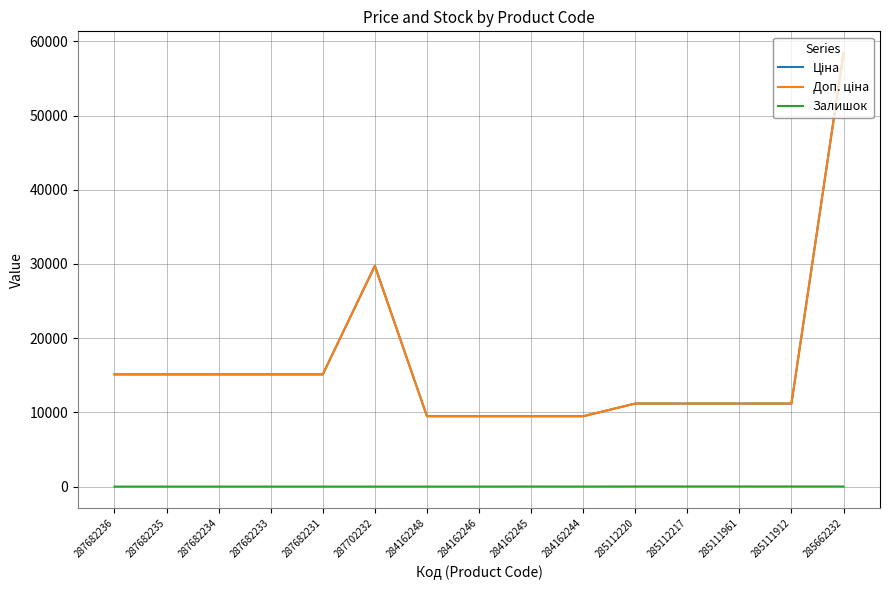

Is this an area chart (filled region under the line)?

No